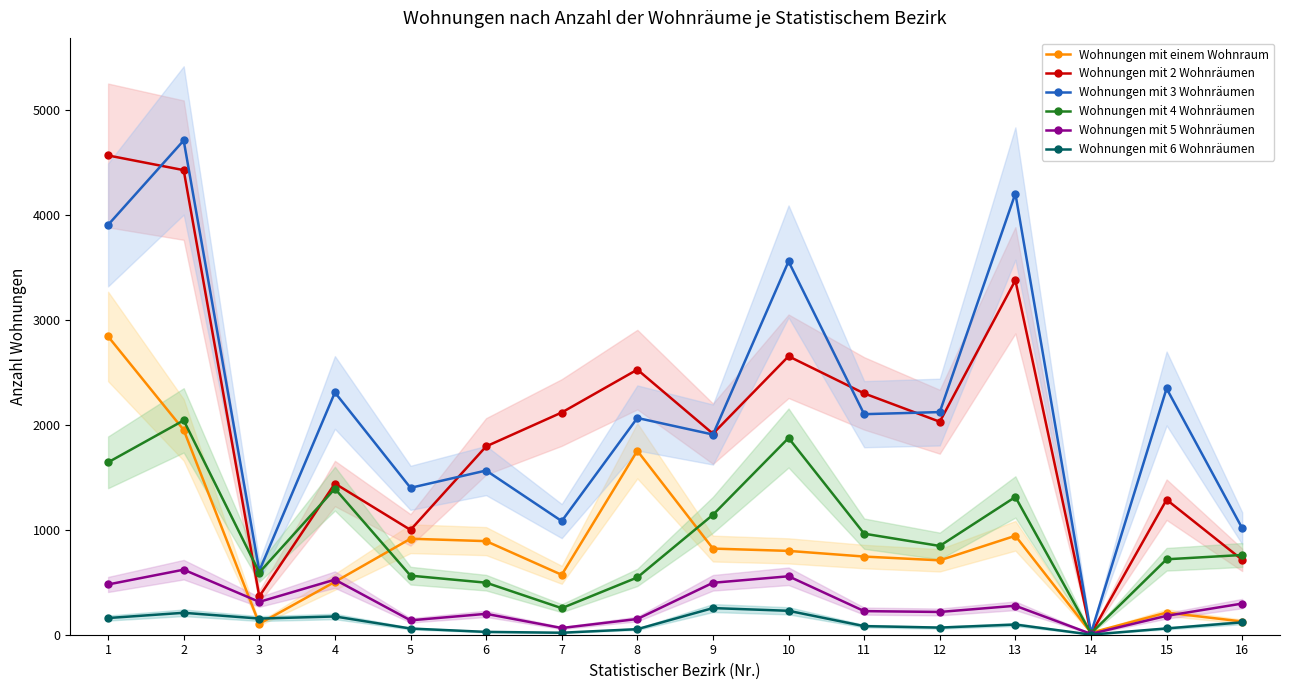

At which category is the sum across all series the highest?

2